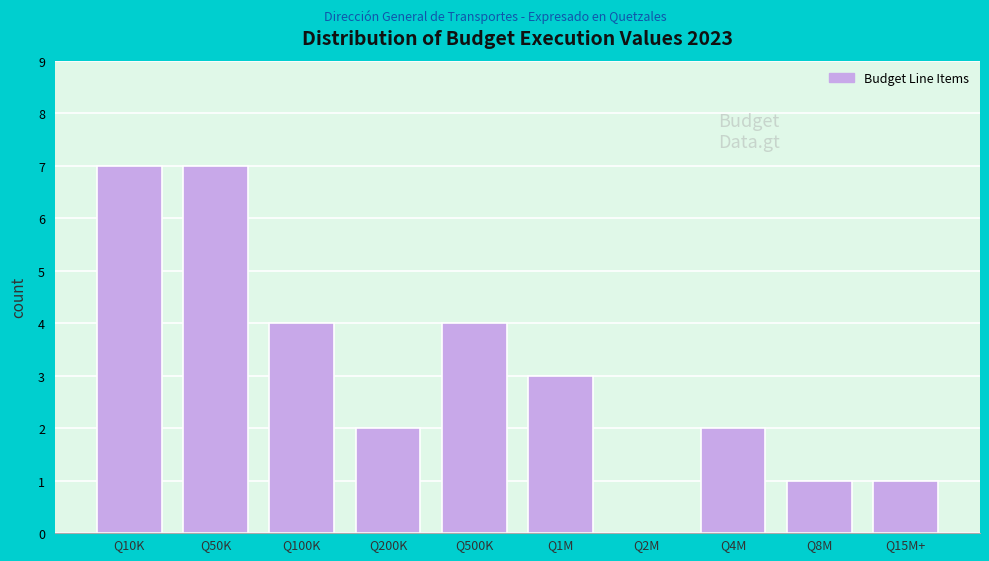

Reading right to left, list all the values displayed in this chart.

Q15M+=1	Q8M=1	Q4M=2	Q2M=0	Q1M=3	Q500K=4	Q200K=2	Q100K=4	Q50K=7	Q10K=7